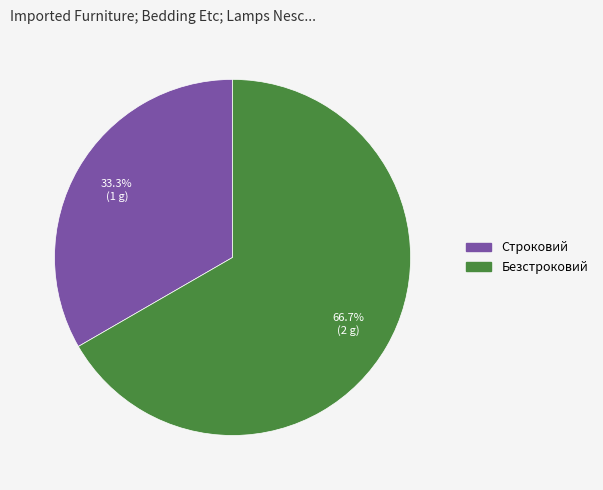

Which category has the smallest portion of the pie?

Строковий